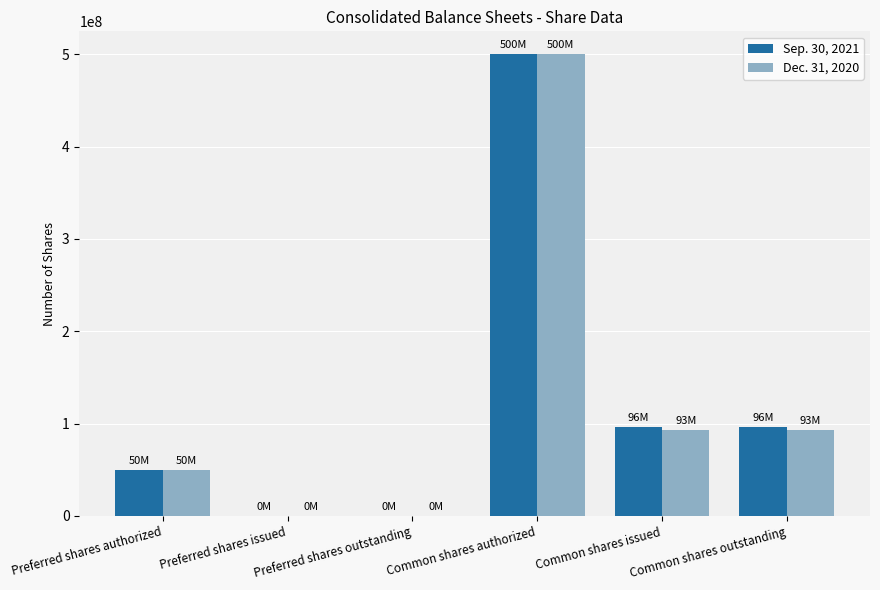

What are all the series names shown in the legend?

Sep. 30, 2021, Dec. 31, 2020